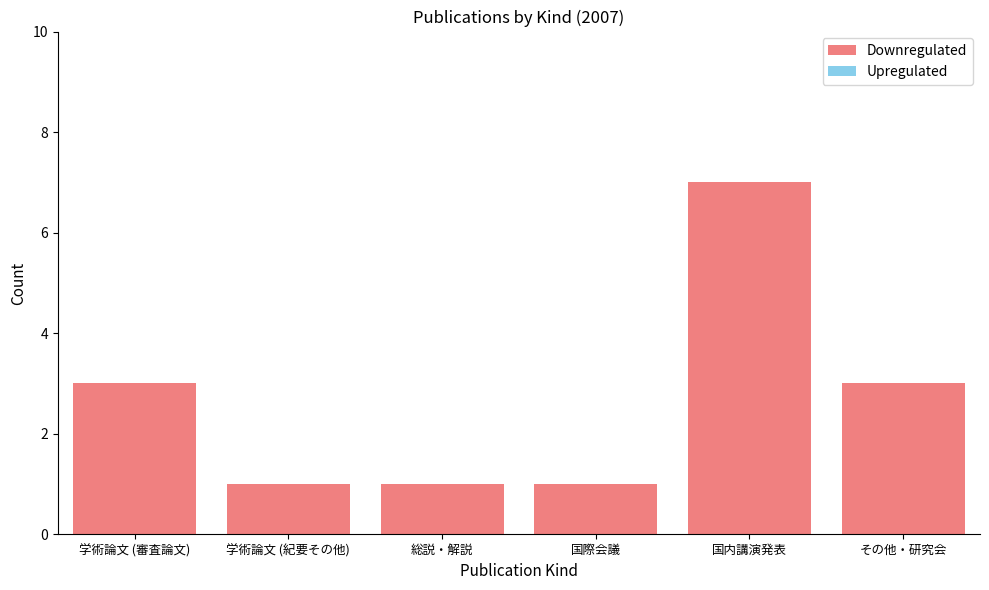

Reading left to right, what are all the values shown in this chart?

学術論文 (審査論文)=3	学術論文 (紀要その他)=1	総説・解説=1	国際会議=1	国内講演発表=7	その他・研究会=3